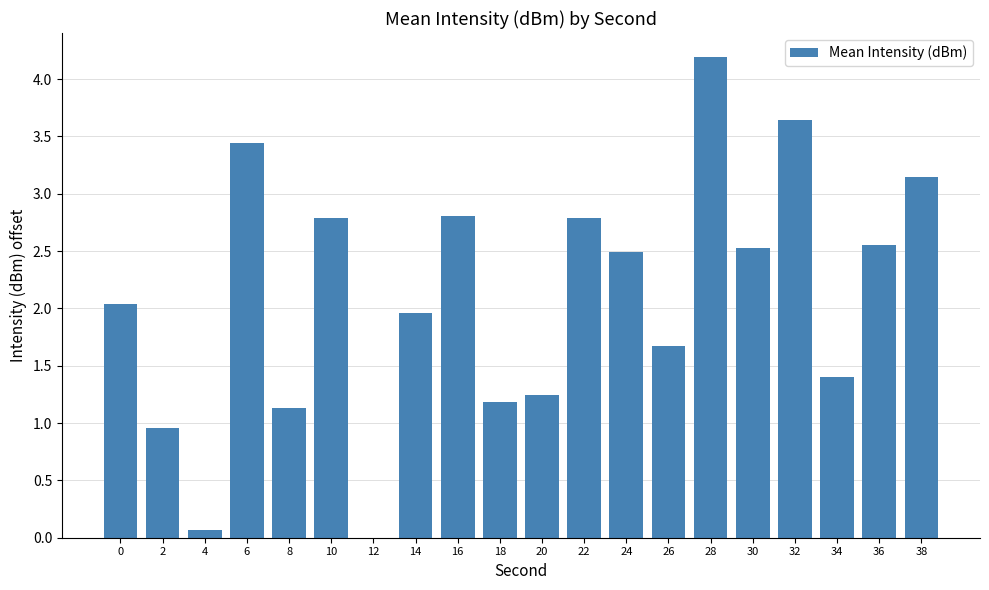

How many values are above zero?

19